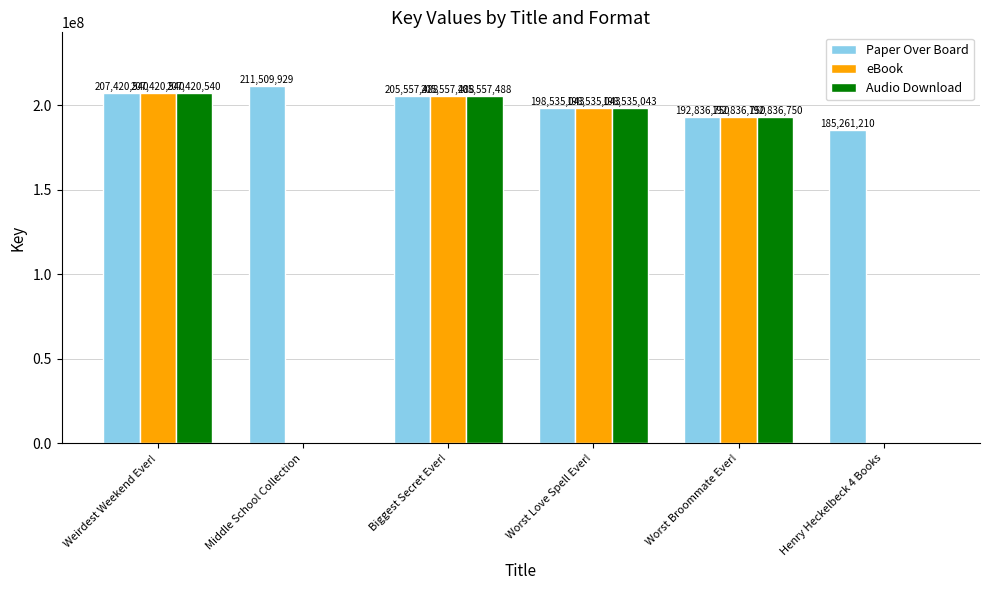

What is the total value across all series at Weirdest Weekend Ever!?

622261620